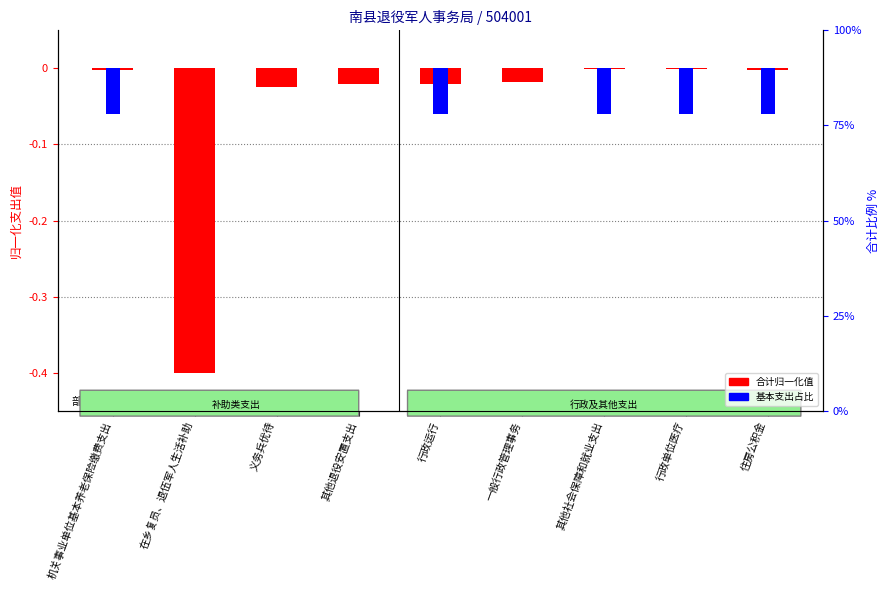

What is the total value across all series at 机关事业单位基本养老保险缴费支出?

-0.1